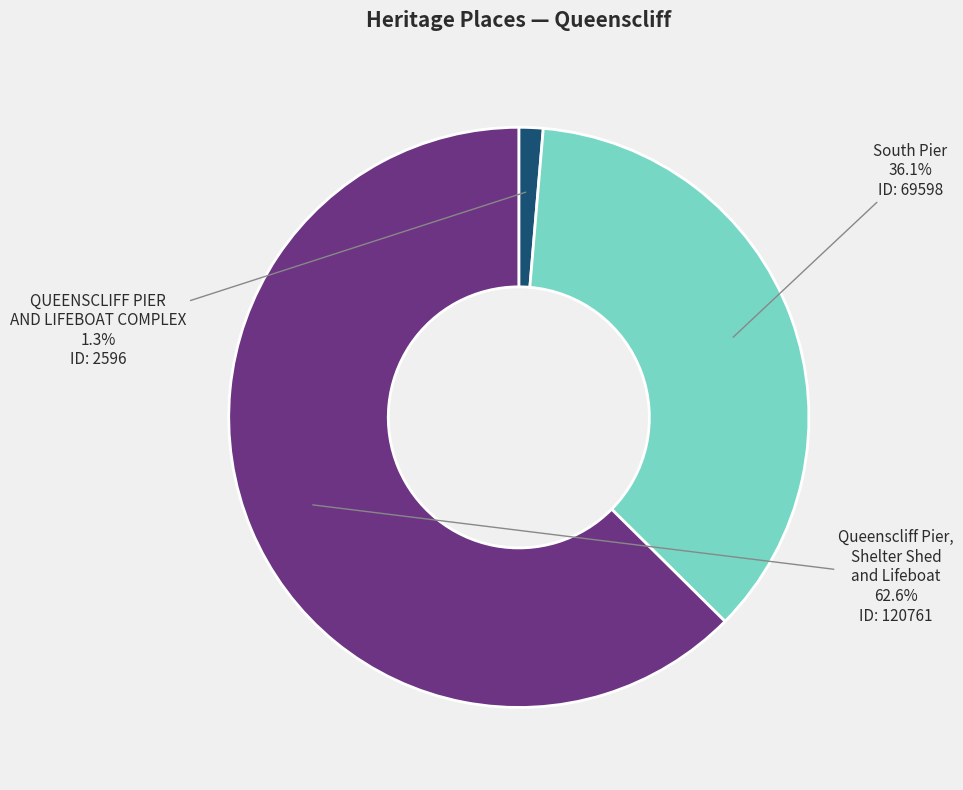

Which category accounts for the majority?

Queenscliff Pier, Shelter Shed and Lifeboat